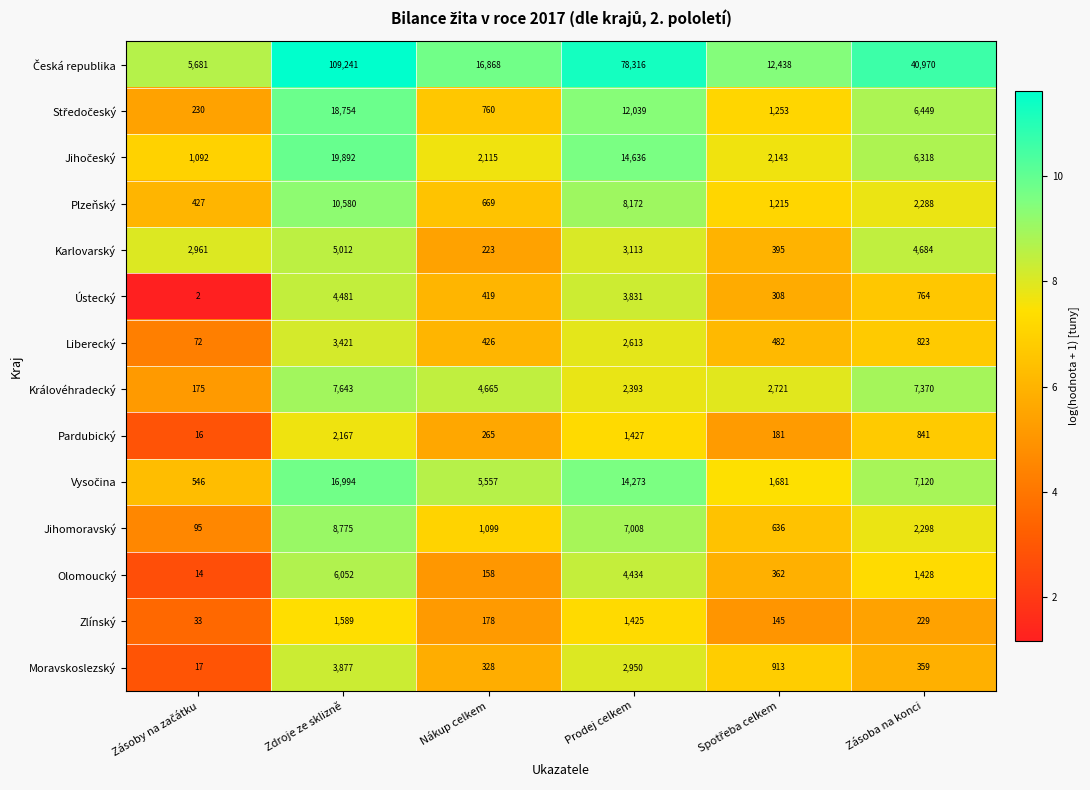

What is the maximum value for Zlínský?

1589